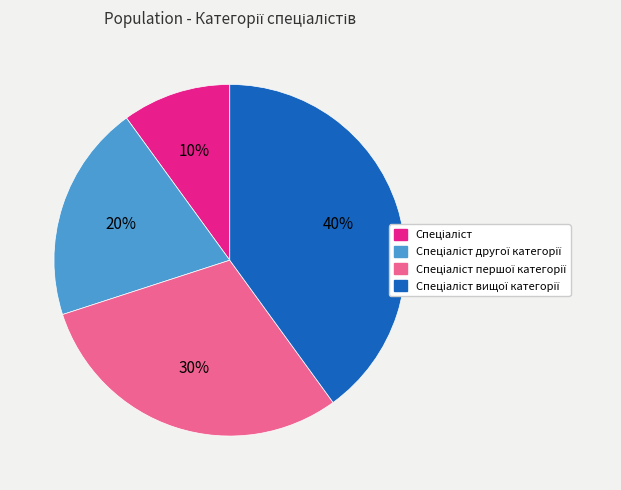

Is there a majority slice in this chart?

No